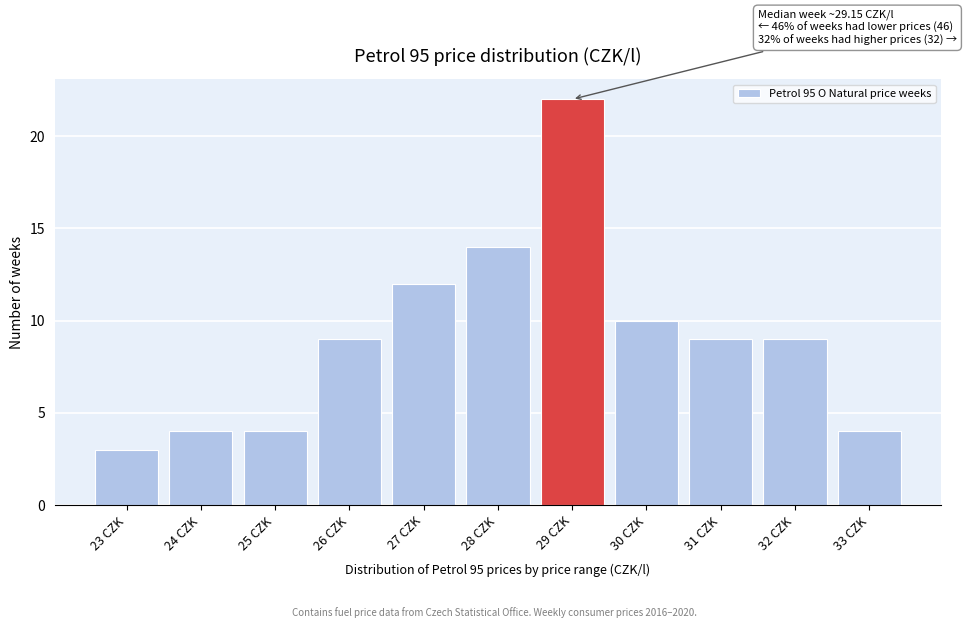

Reading left to right, extract all data points from this chart.

23 CZK=3	24 CZK=4	25 CZK=4	26 CZK=9	27 CZK=12	28 CZK=14	29 CZK=22	30 CZK=10	31 CZK=9	32 CZK=9	33 CZK=4